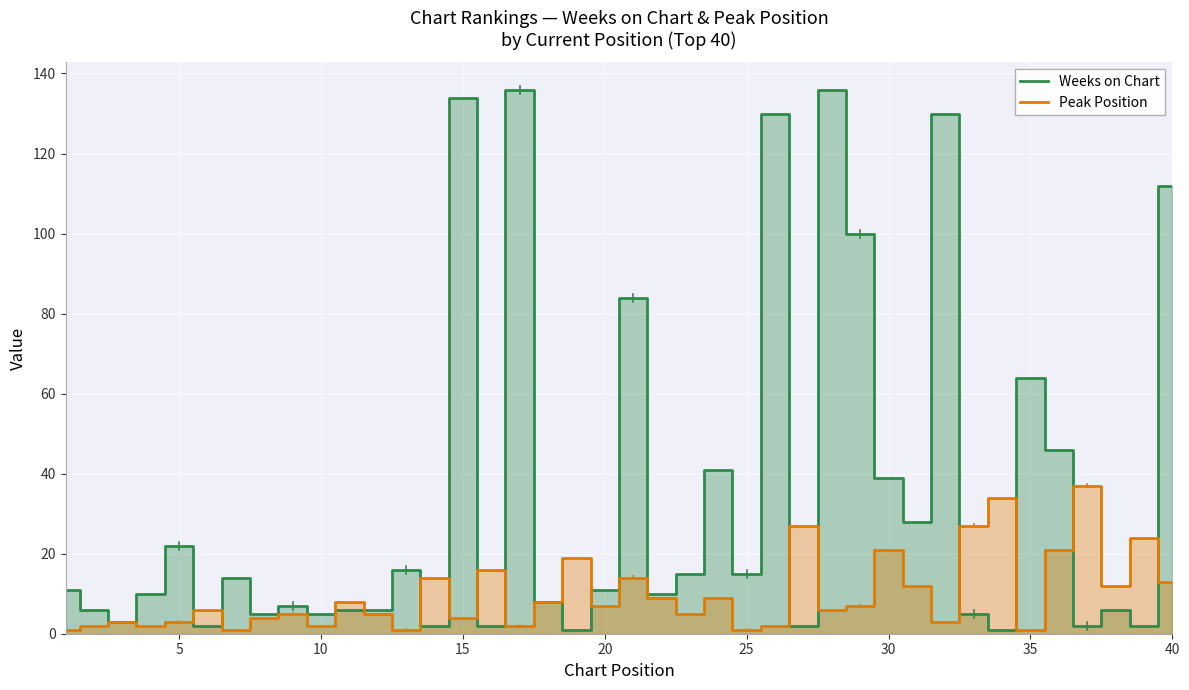

Does the chart display data point markers on the line(s)?

No